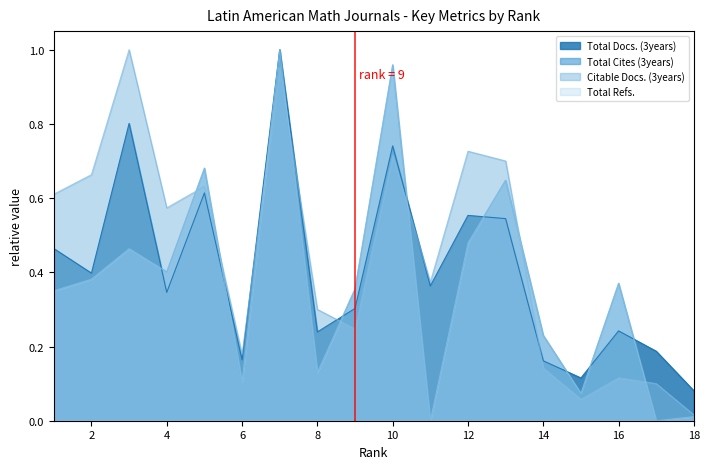

The Citable Docs. (3years) series shows 0.6 at 5. True or false?

True